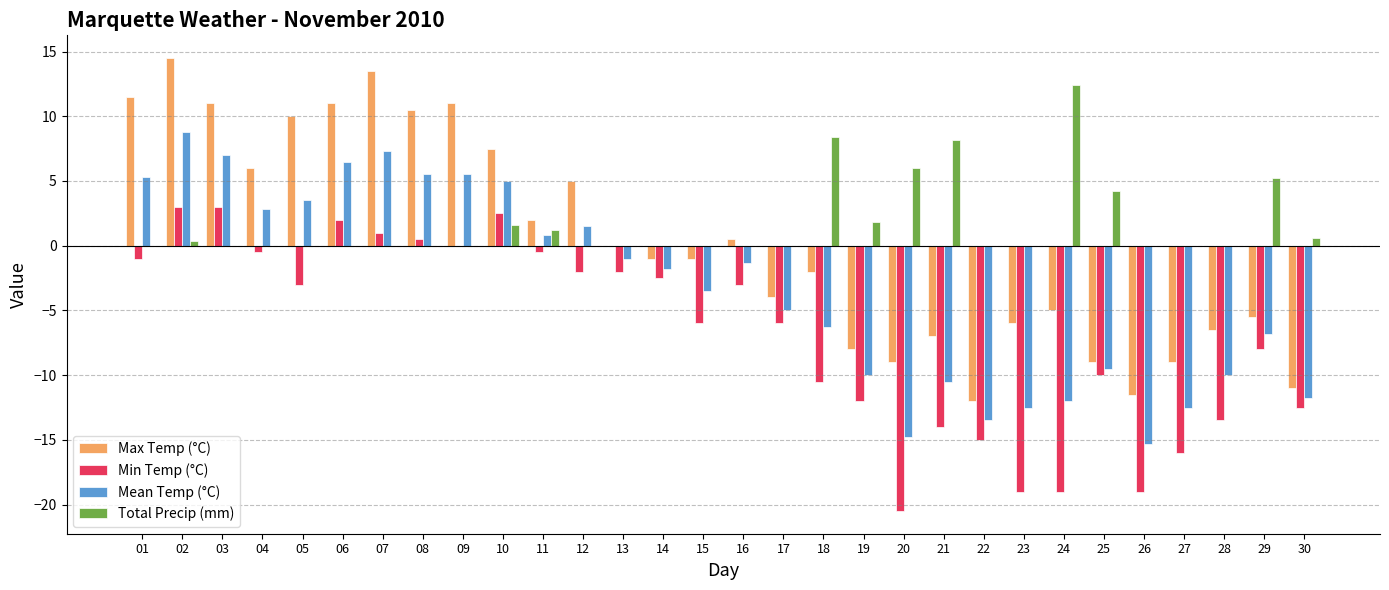

True or false: Total Precip (mm) has a value of 0.0 at 15.

True